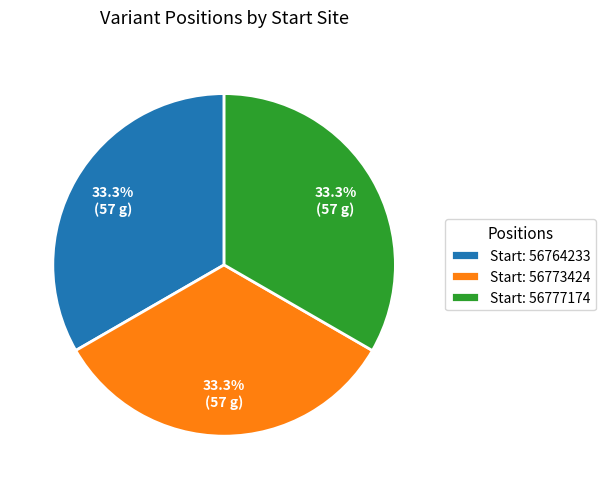

What percentage do Start: 56773424 and Start: 56777174 together represent?

66.7%